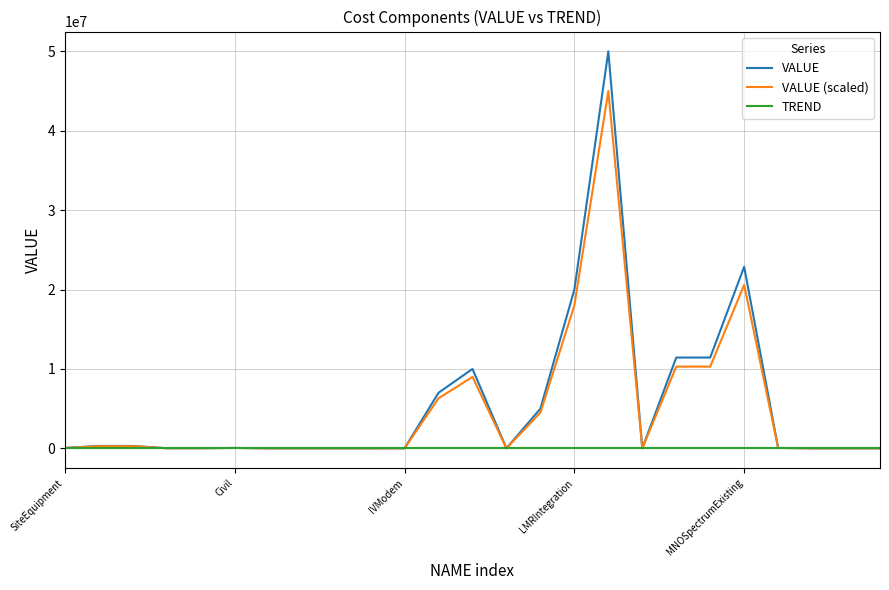

List the series in order of their peak value, lowest first.

TREND, VALUE (scaled), VALUE